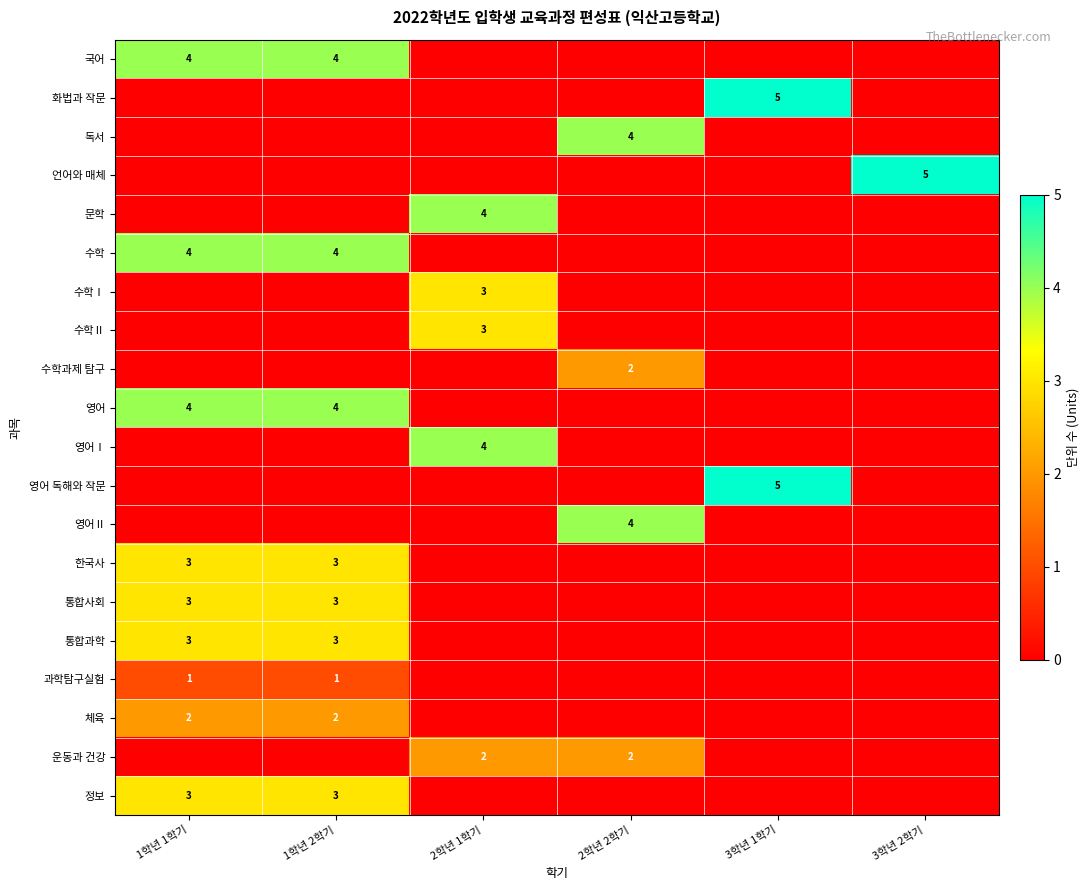

Where is 과학탐구실험 nearest to the value 0?

2학년 1학기